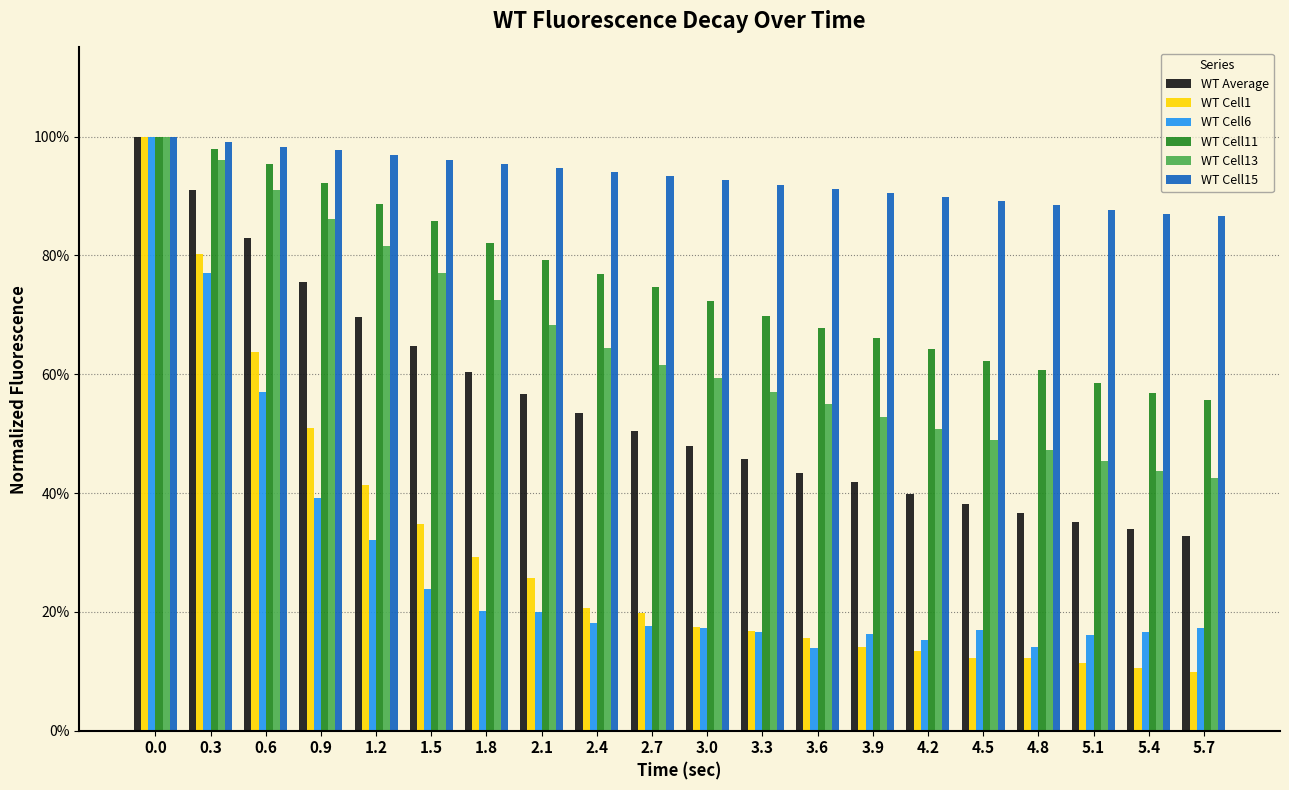

What is the difference between the highest and lowest values at 3.0?

0.8